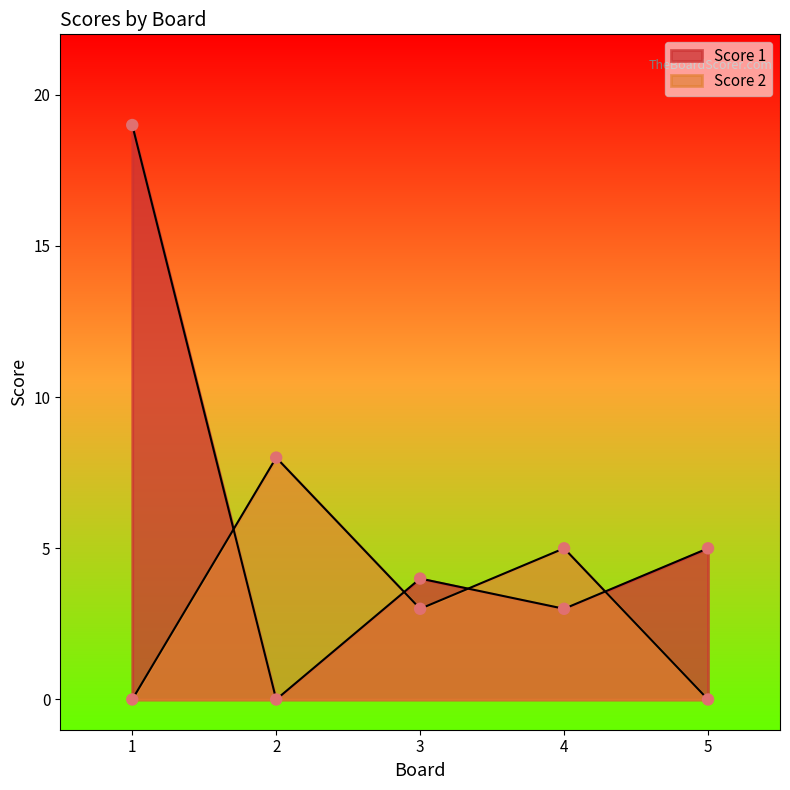

Which series has the largest total across all categories?

Score 1